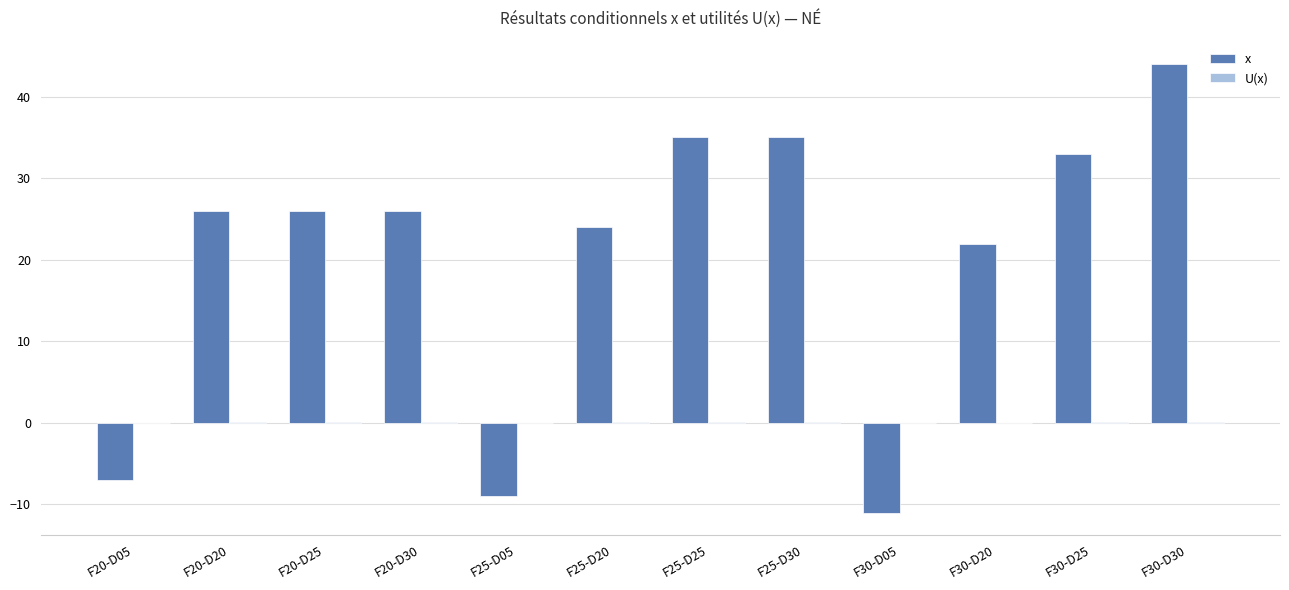

At which category is the sum across all series the highest?

F30-D30